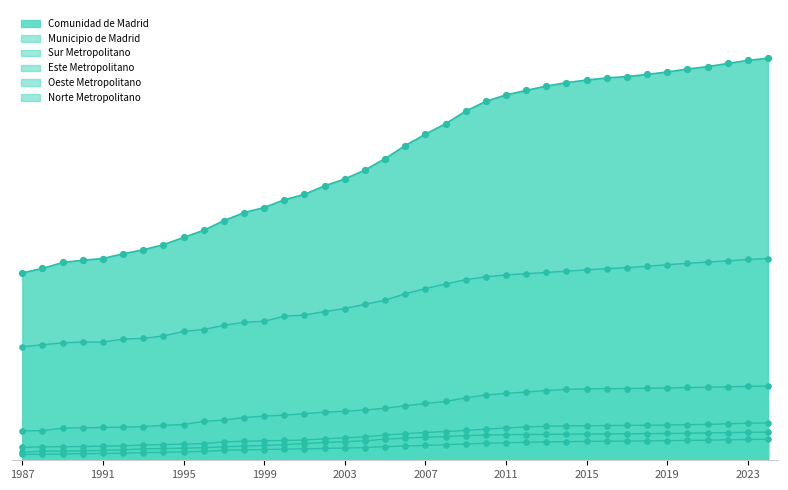

Is the value of Norte Metropolitano at 1991 greater than the value of Este Metropolitano at 1988?

No